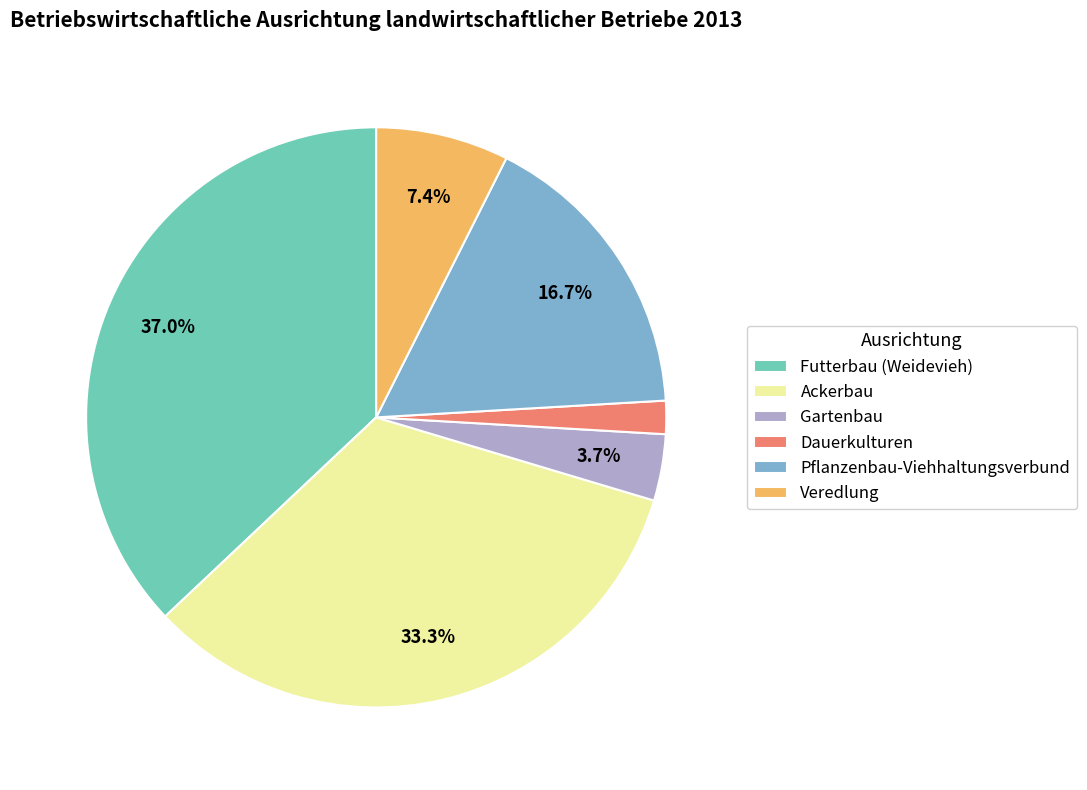

Which has a higher value, Futterbau (Weidevieh) or Veredlung?

Futterbau (Weidevieh)